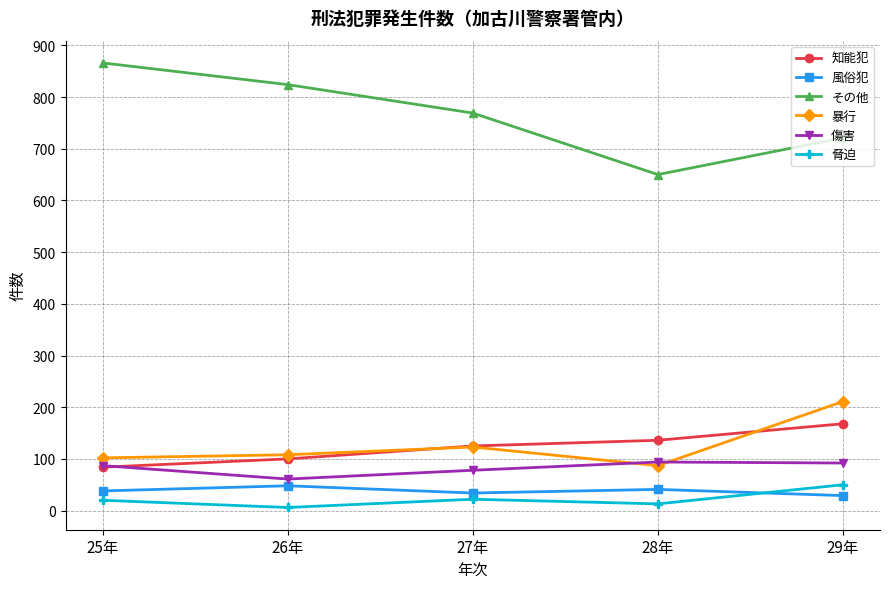

Is this an area chart (filled region under the line)?

No